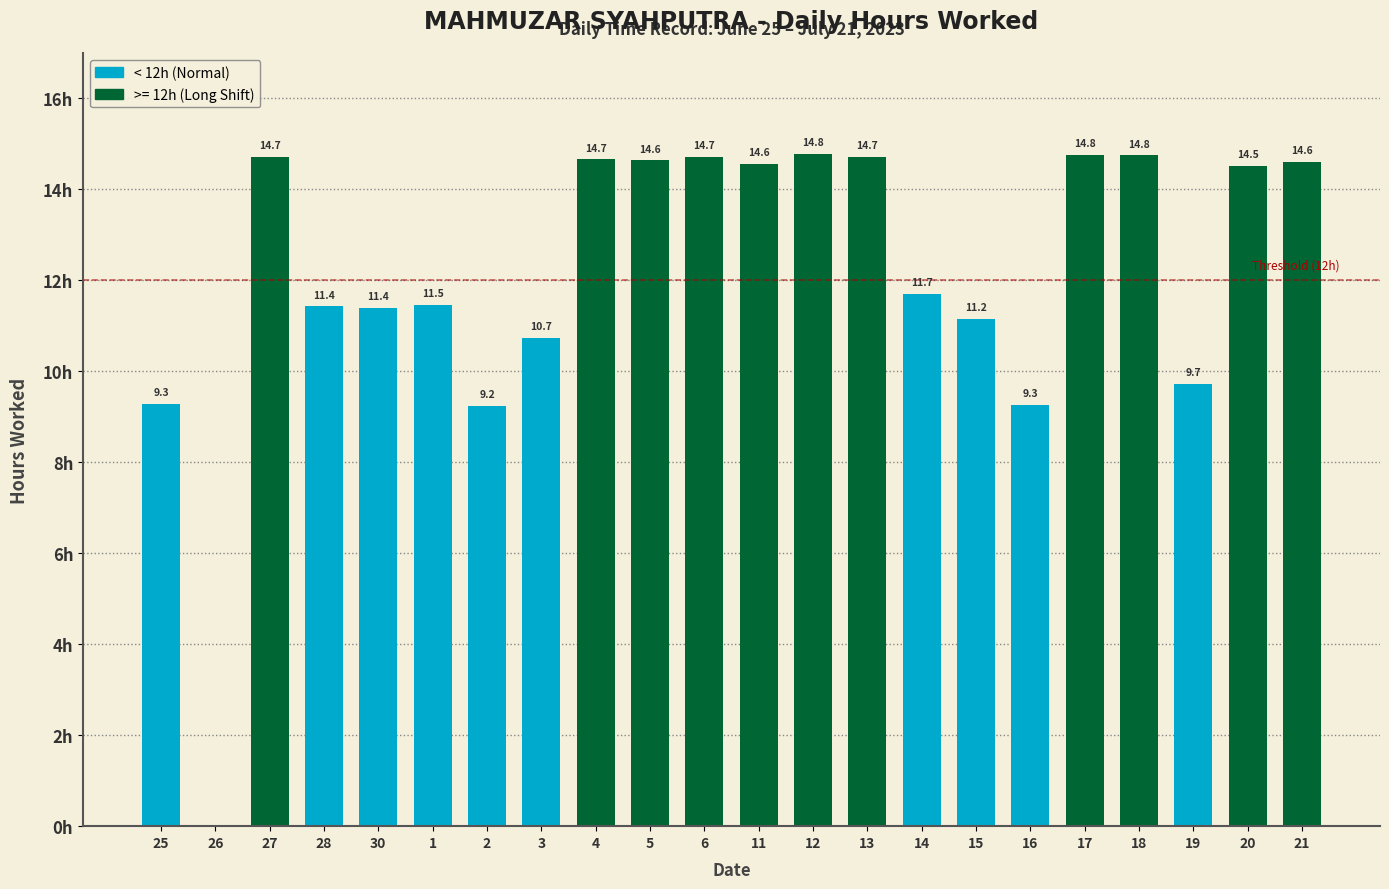

Are the bars horizontal?

No